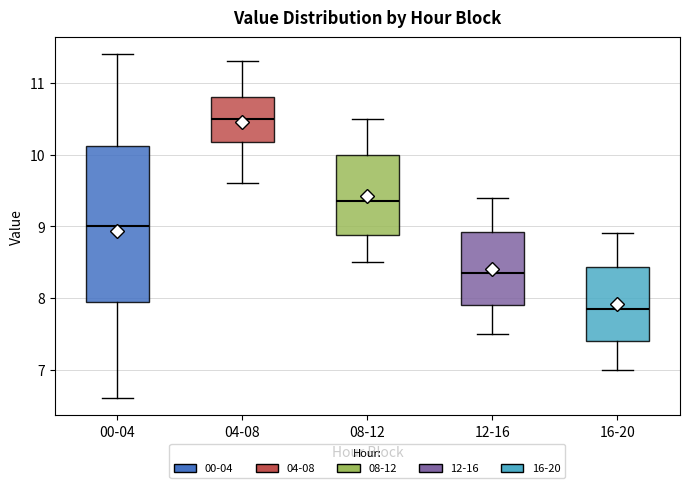

Reading left to right, transcribe this box plot: for each box, give where its median line is, the range the box spans, and where its two whiskers end, as read against the y-axis. The values are not printed on the chart, so give them approximately, as read against the axis.

00-04: median 9.0, box 8.0 to 10.1, whiskers 6.6 to 11.4
04-08: median 10.5, box 10.2 to 10.8, whiskers 9.6 to 11.3
08-12: median 9.4, box 8.9 to 10.0, whiskers 8.5 to 10.5
12-16: median 8.4, box 7.9 to 8.9, whiskers 7.5 to 9.4
16-20: median 7.9, box 7.4 to 8.4, whiskers 7.0 to 8.9